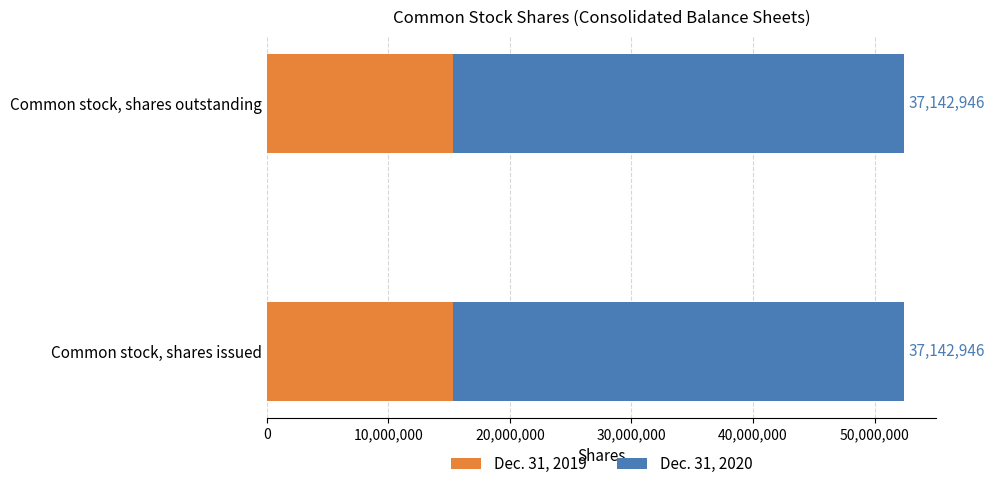

What is the sum of all Dec. 31, 2019 values?

30624548